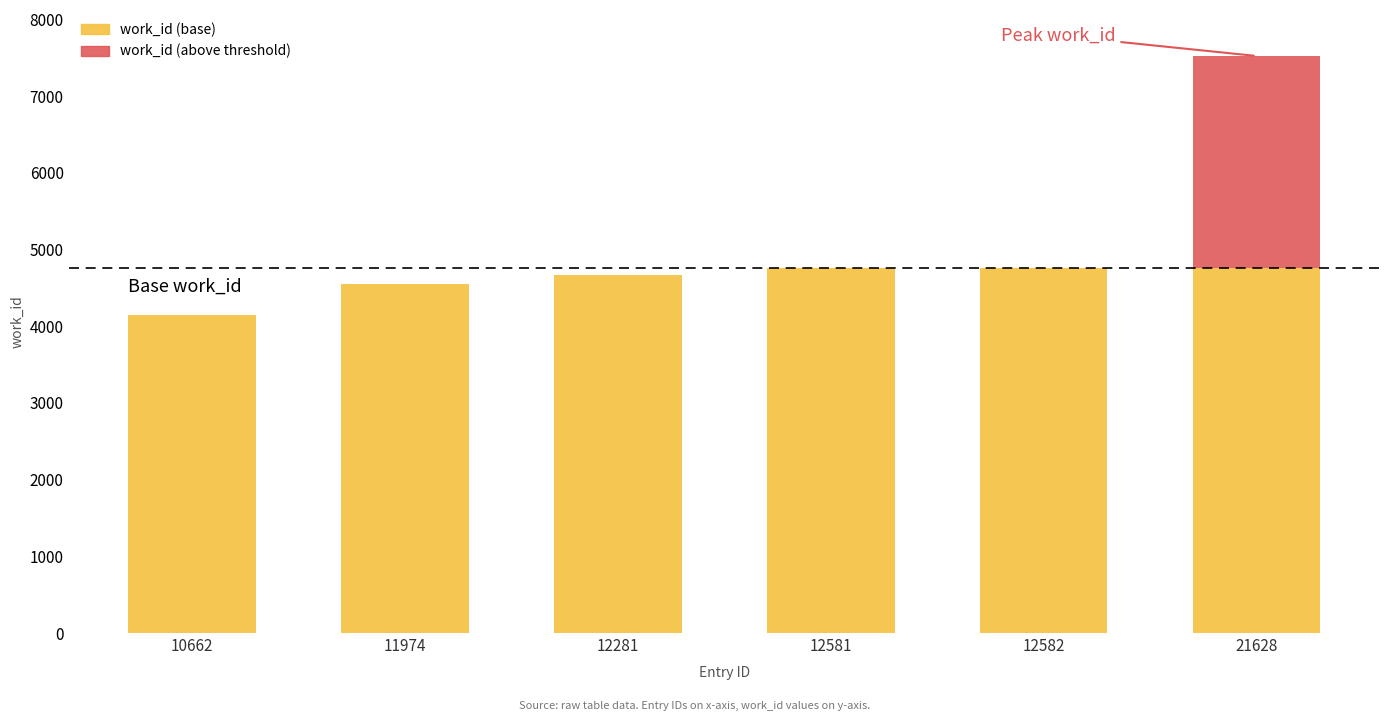

Is it true that work_id (base) equals 4754 at 12581?

True